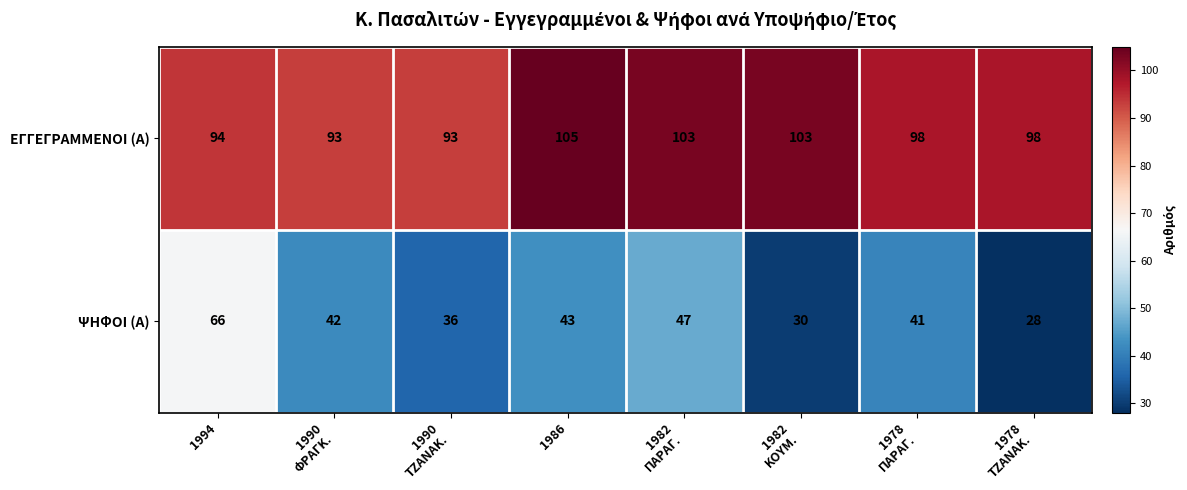

At which category is the sum across all series the highest?

1994